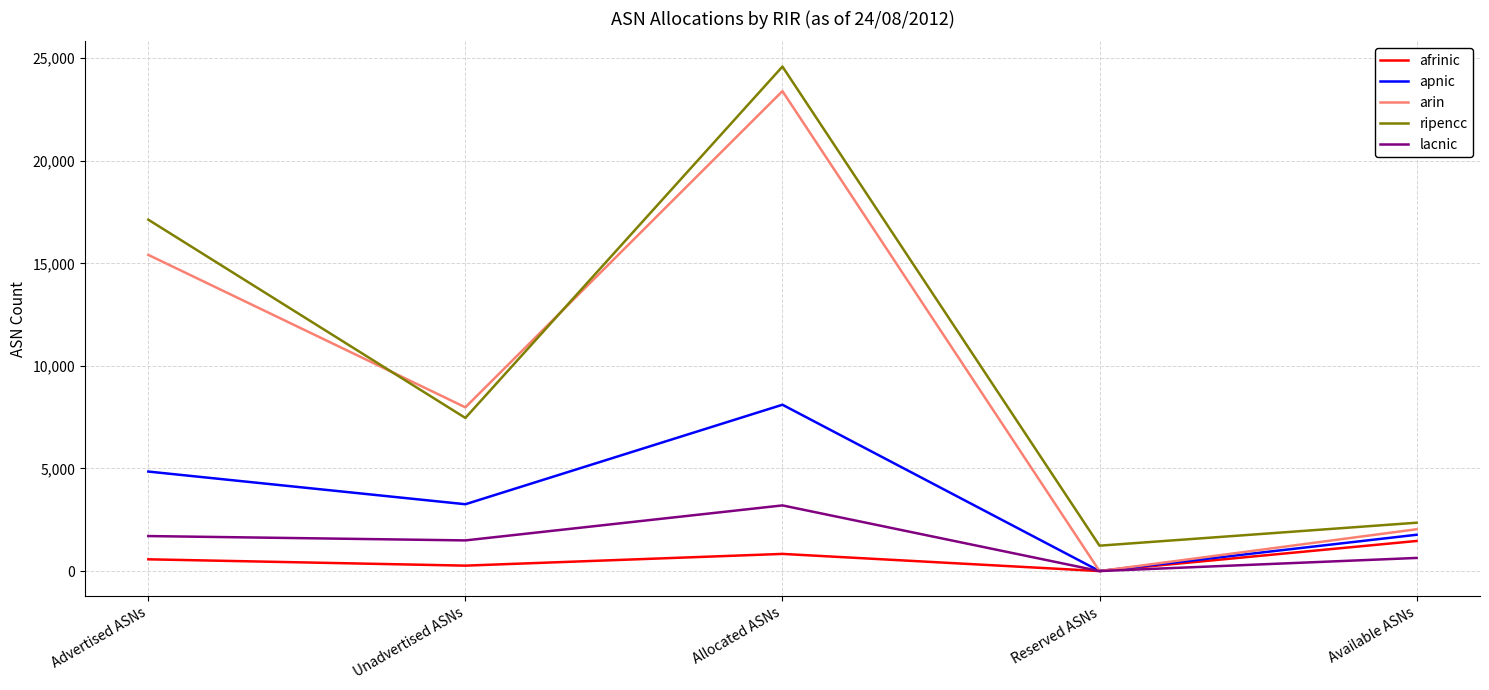

What is the sum of all arin values?

48823